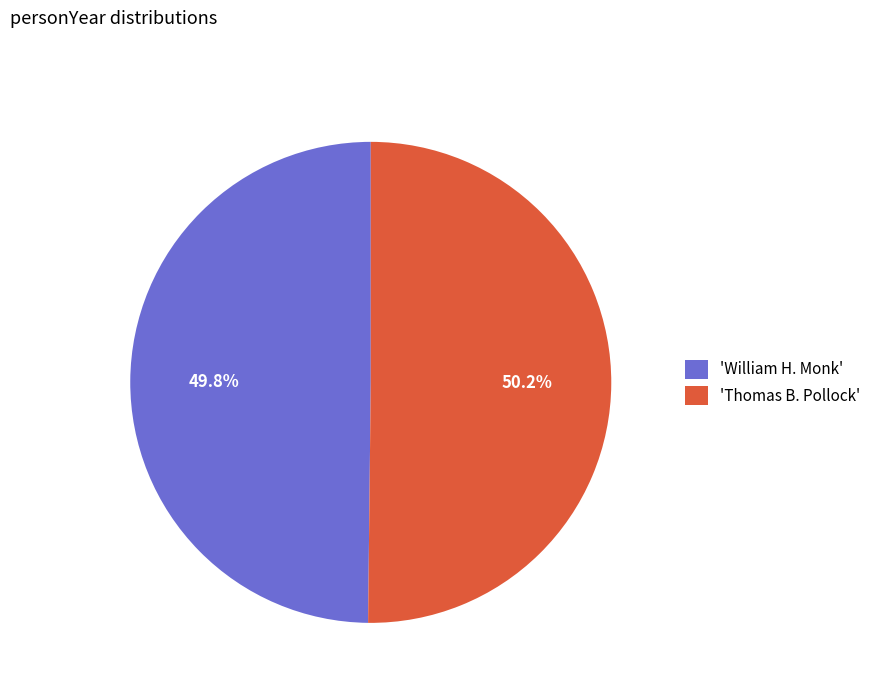

Is there a majority slice in this chart?

Yes